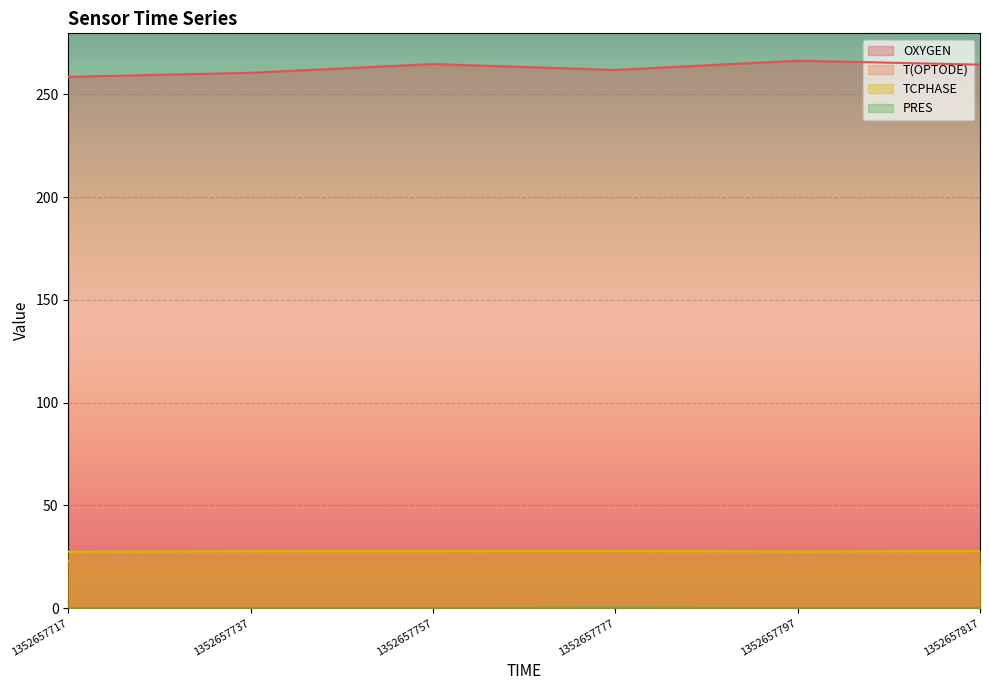

Which series has the largest range (max minus min)?

OXYGEN